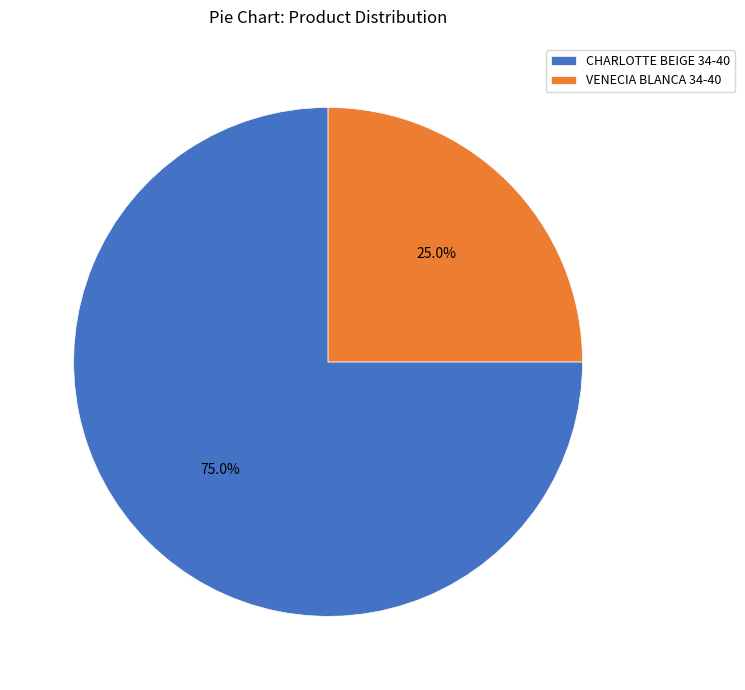

Does CHARLOTTE BEIGE 34-40 represent more than half of the total?

Yes